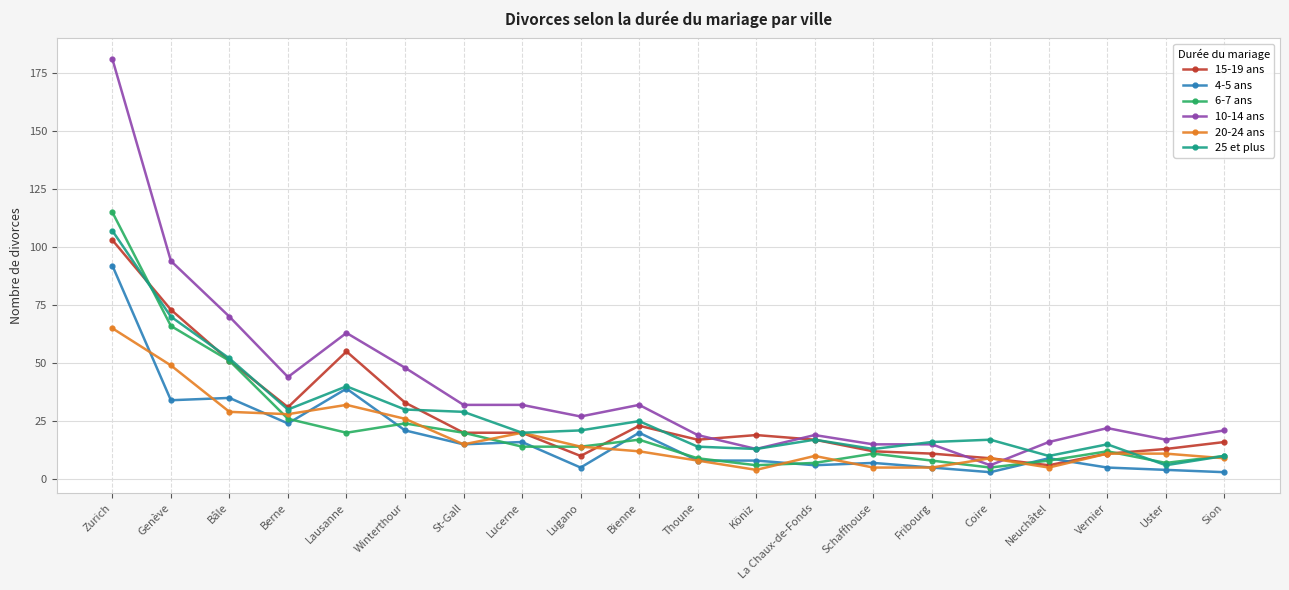

What is the label of the 3rd point from the left?

Bâle